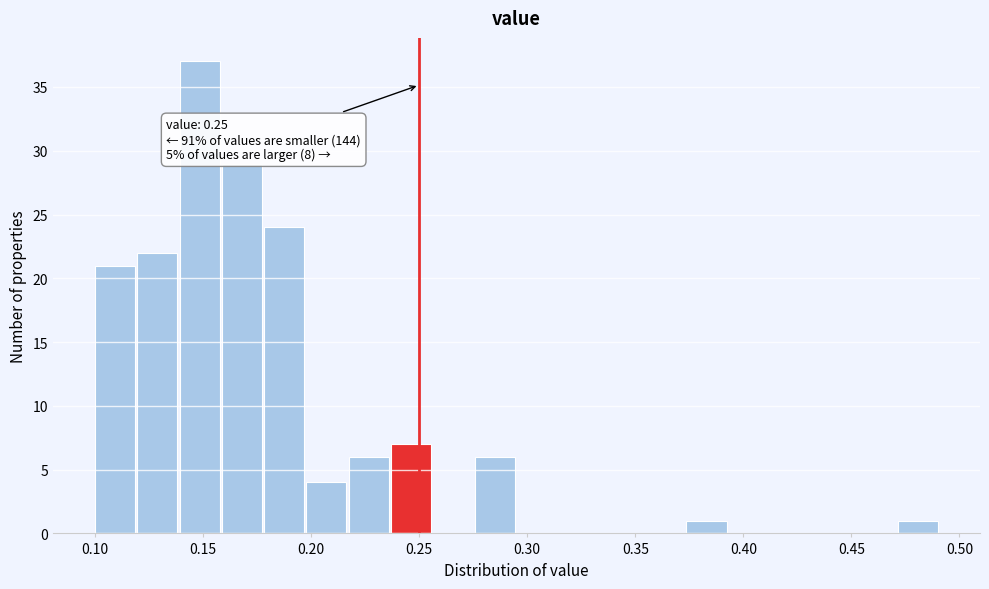

Read against the x-axis, roughly where is the centre of the tallest bar?

0.150